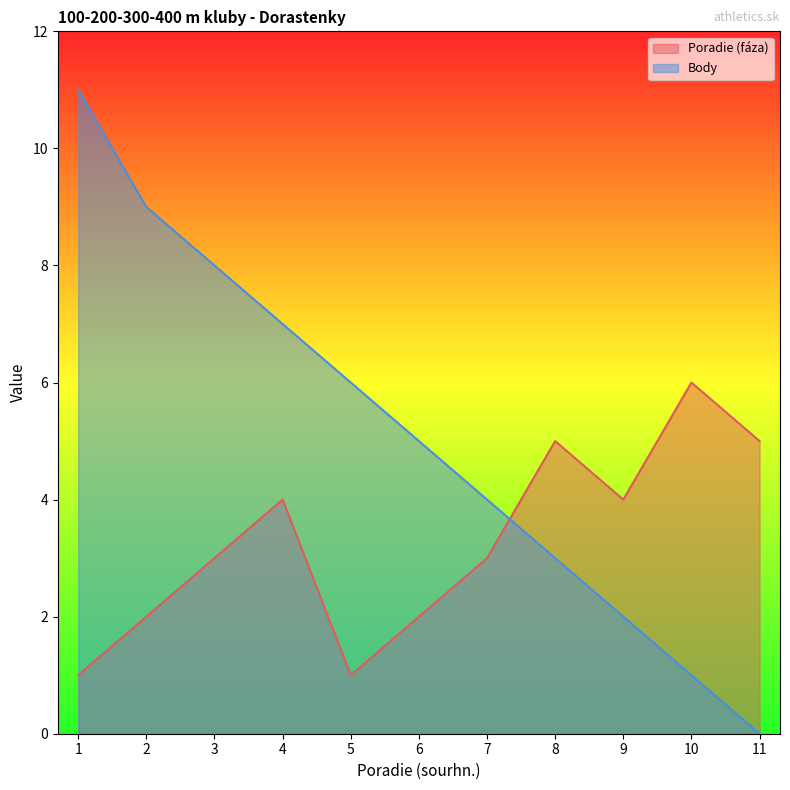

Which category has the highest value in the Body series?

1